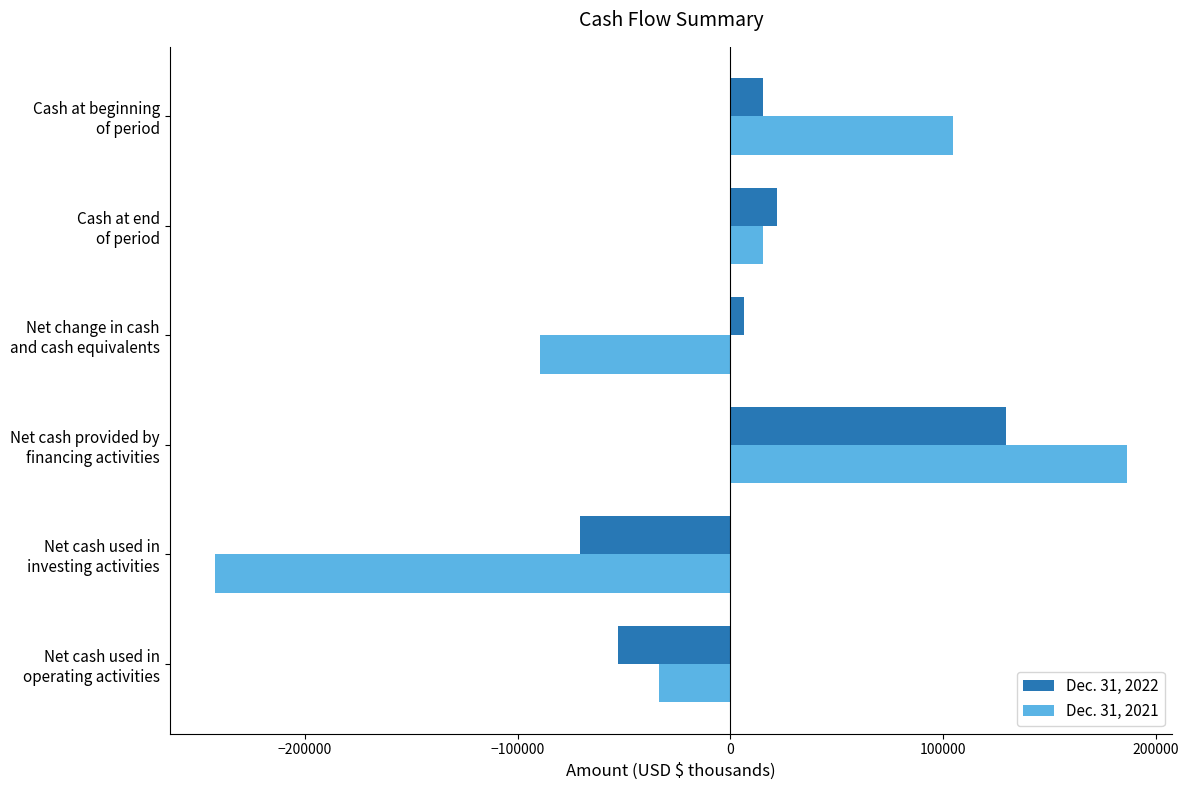

Rank the series by their average value, from highest to lowest.

Dec. 31, 2022, Dec. 31, 2021